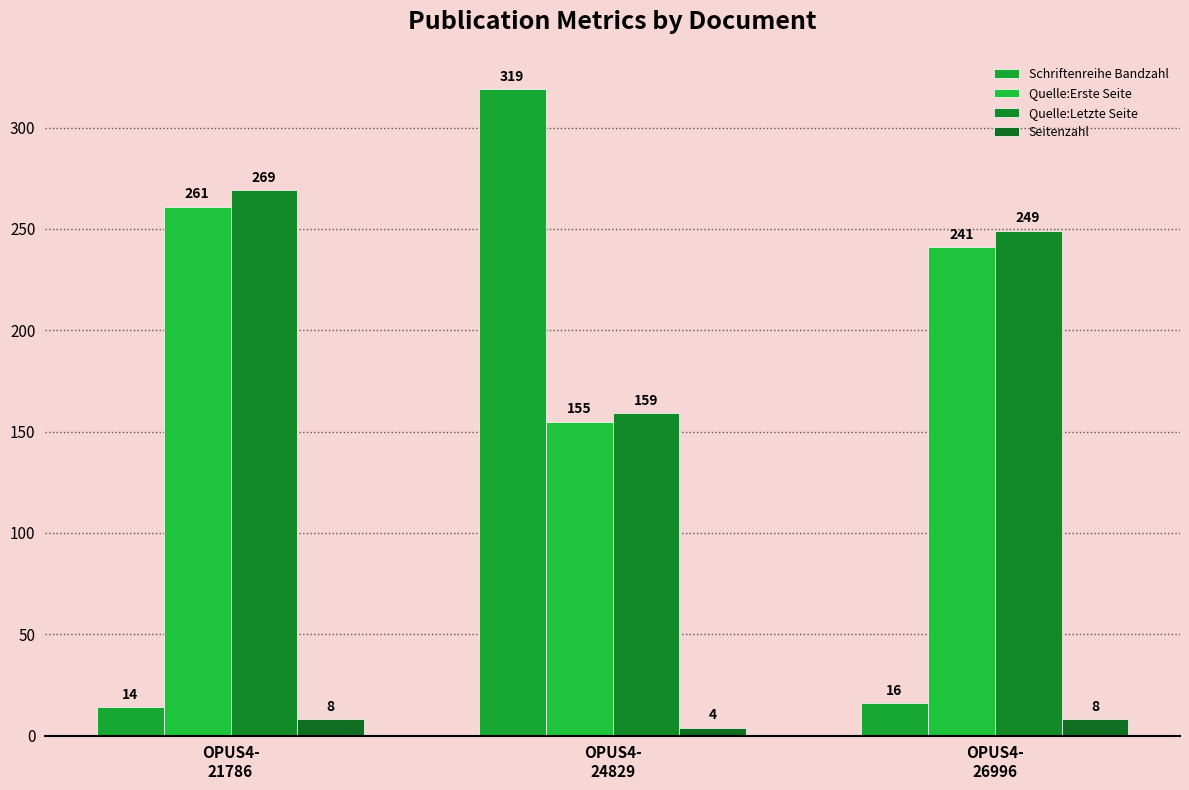

How many bars are there in total?

12